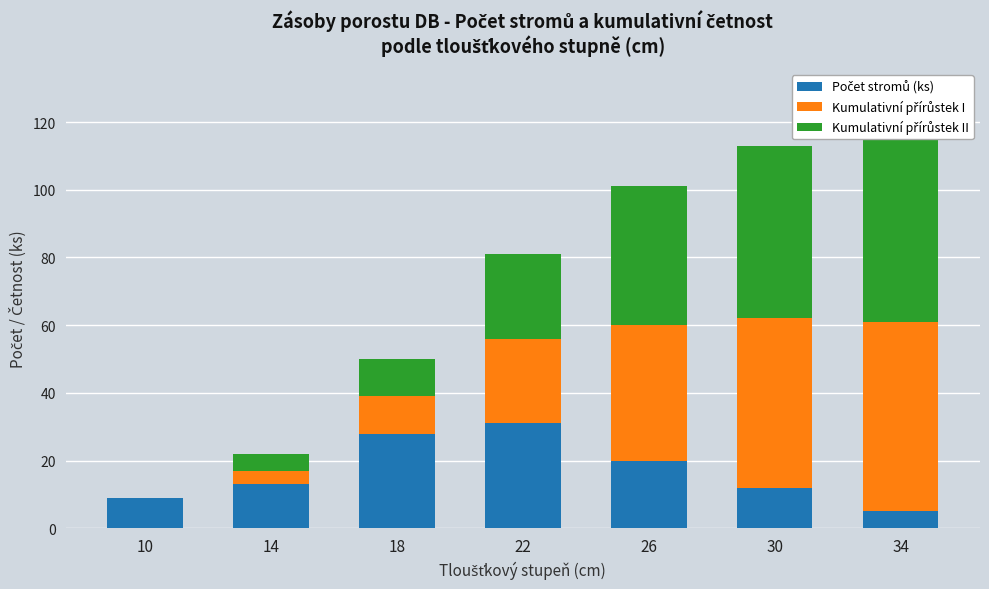

At how many categories does at least one series exceed 16?

5